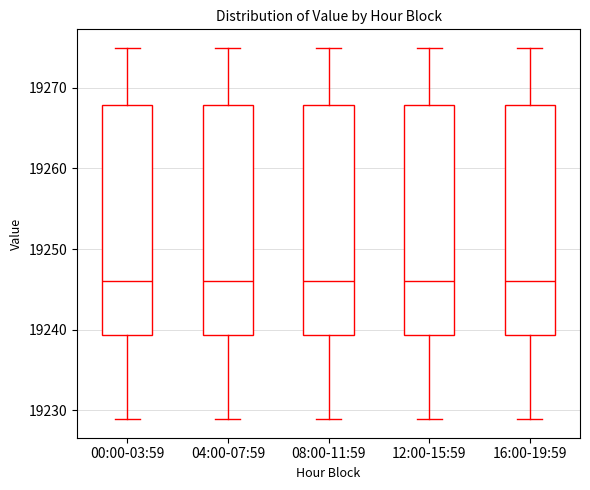

Reading left to right, transcribe this box plot: for each box, give where its median line is, the range the box spans, and where its two whiskers end, as read against the y-axis. The values are not printed on the chart, so give them approximately, as read against the axis.

00:00-03:59: median 19246, box 19239 to 19268, whiskers 19229 to 19275
04:00-07:59: median 19246, box 19239 to 19268, whiskers 19229 to 19275
08:00-11:59: median 19246, box 19239 to 19268, whiskers 19229 to 19275
12:00-15:59: median 19246, box 19239 to 19268, whiskers 19229 to 19275
16:00-19:59: median 19246, box 19239 to 19268, whiskers 19229 to 19275